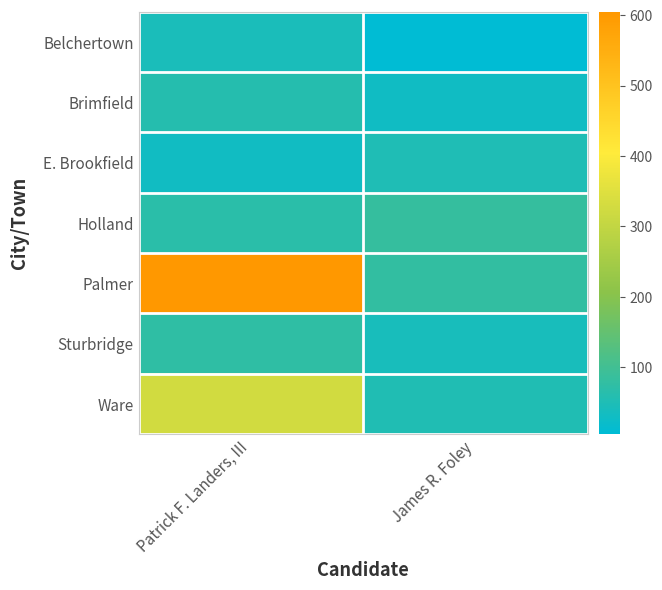

At which category does the chart reach its peak across all series?

Patrick F. Landers, III